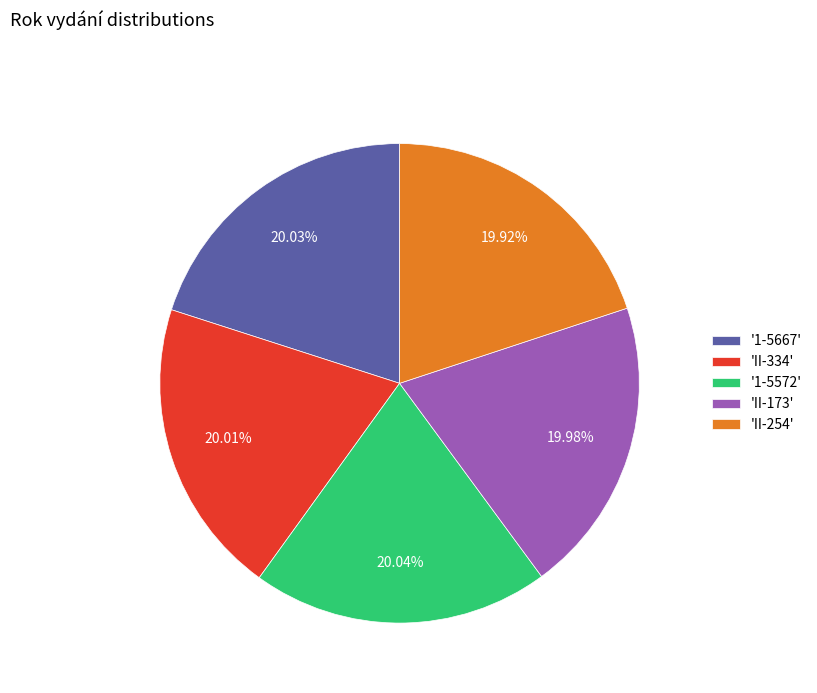

Combined, do 'II-334' and '1-5667' account for over 50%?

No